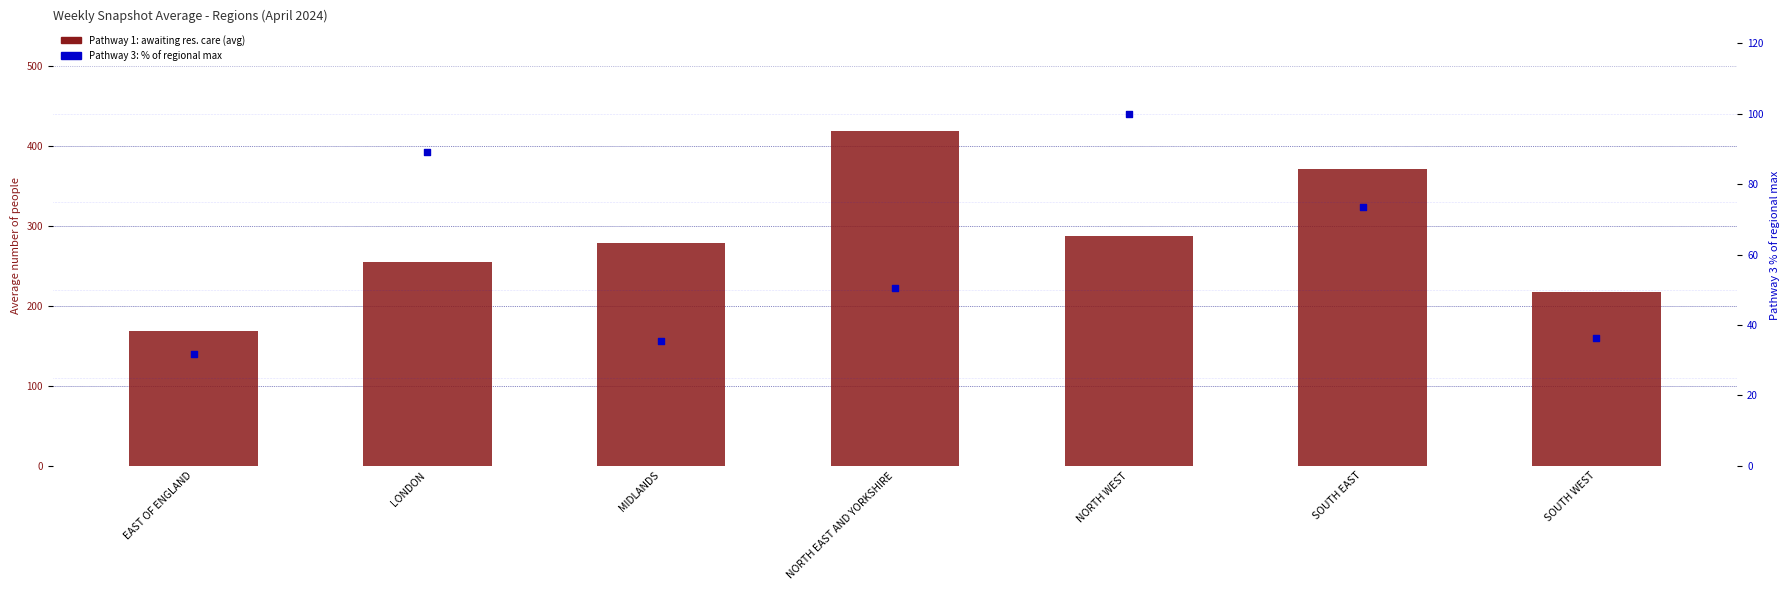

Which series reaches the maximum Y coordinate?

Pathway 1 (awaiting res. care)